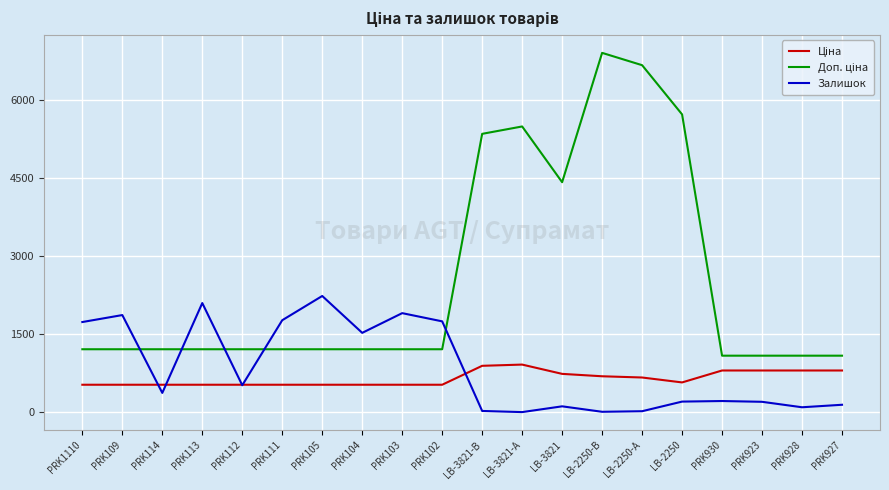

At which category does the chart reach its peak across all series?

LB-2250-В